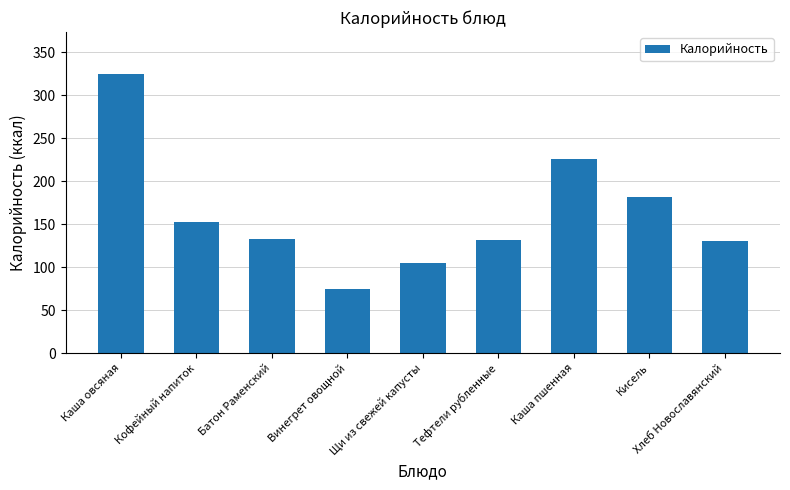

Where is the data nearest to the value 199?

Кисель